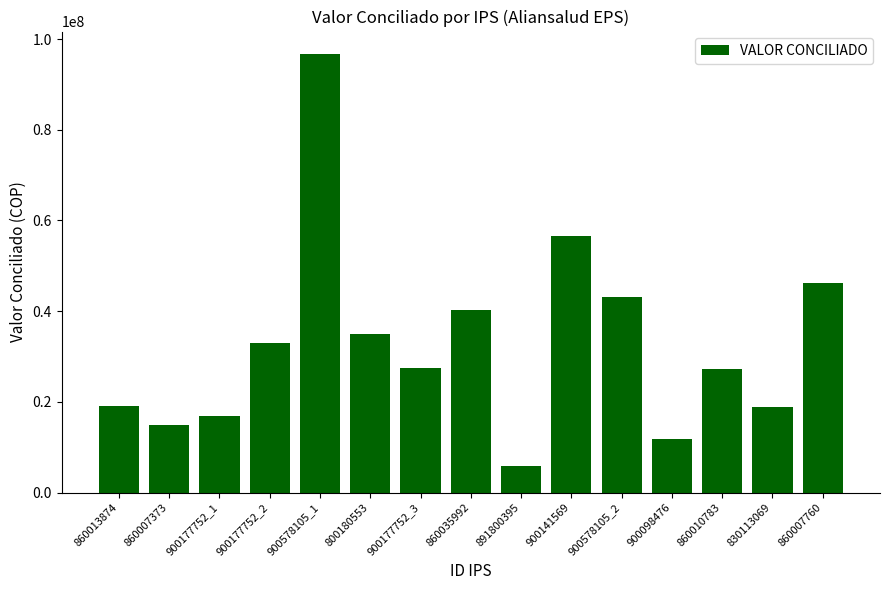

At which category does the chart reach its peak across all series?

900578105_1